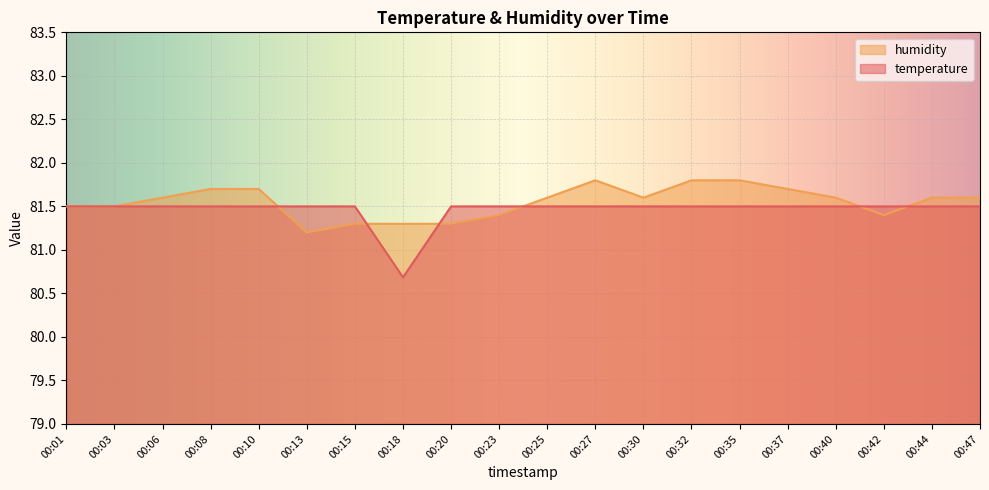

Which has a higher value, 00:40 or 00:01?

00:40